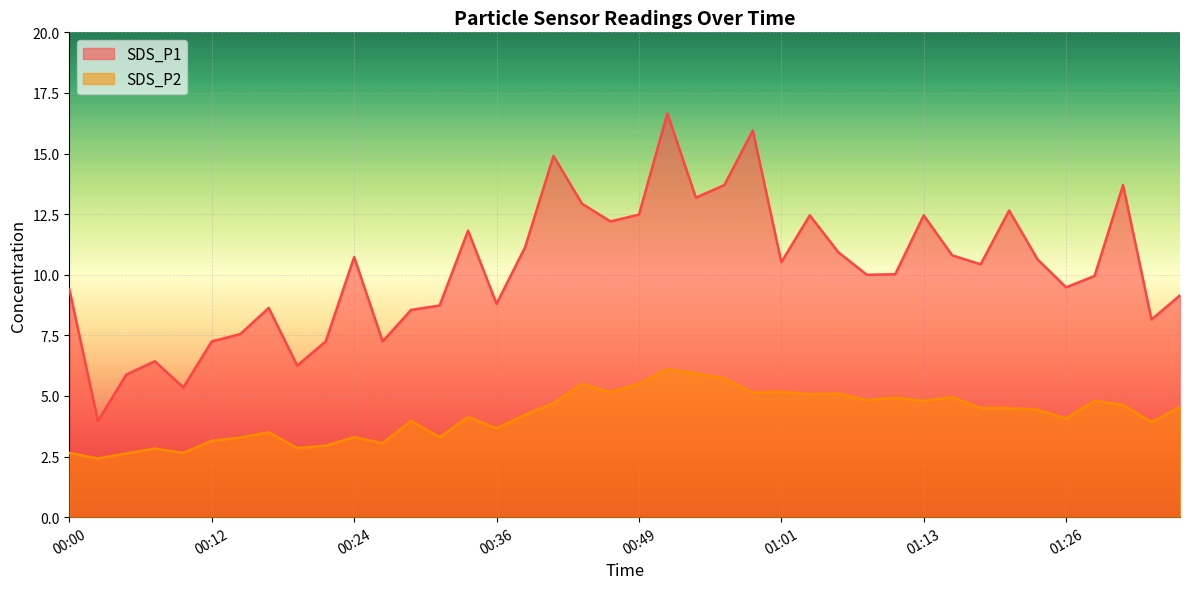

Reading left to right, extract all data points from this chart.

SDS_P1: 9.4	4.0	5.9	6.4	5.3	7.2	7.5	8.6	6.2	7.2	10.7	7.2	8.6	8.7	11.8	8.8	11.1	14.9	12.9	12.2	12.5	16.6	13.2	13.7	15.9	10.5	12.4	10.9	10.0	10.0	12.4	10.8	10.4	12.7	10.6	9.5	9.9	13.7	8.2	9.2
SDS_P2: 2.6	2.4	2.6	2.8	2.6	3.1	3.3	3.5	2.9	3.0	3.3	3.0	4.0	3.3	4.1	3.7	4.2	4.7	5.5	5.2	5.5	6.1	5.9	5.7	5.1	5.2	5.1	5.1	4.8	4.9	4.8	5.0	4.5	4.5	4.4	4.1	4.8	4.6	3.9	4.5